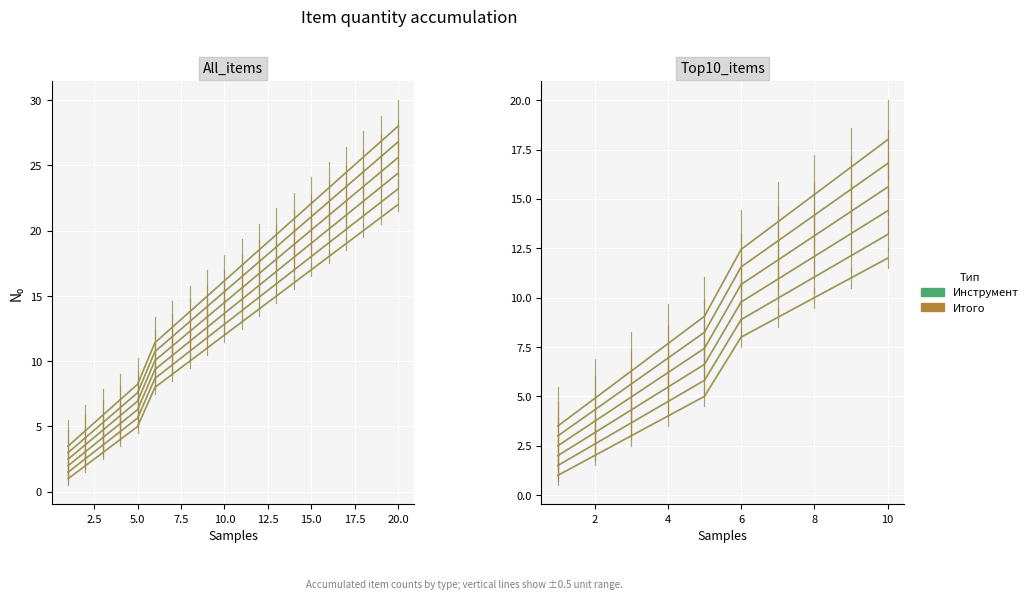

What is the difference between the Инструмент values at 0.0 and 7.5?

3